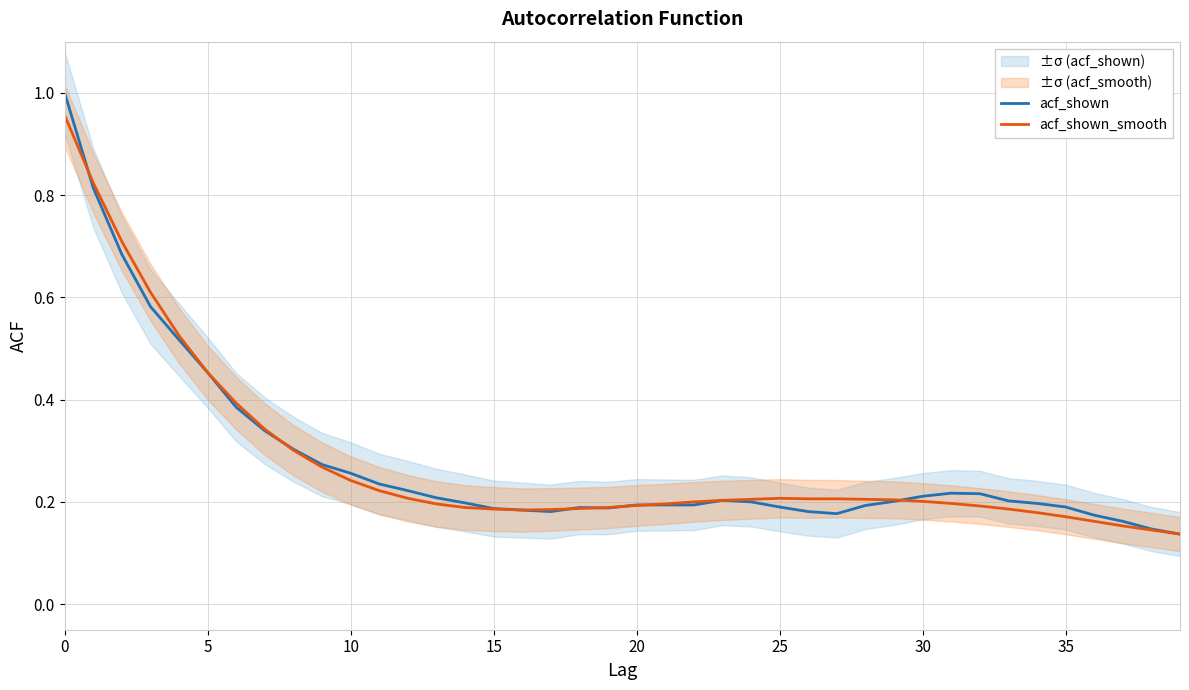

True or false: acf_shown_smooth has more than 0 points higher than both neighbors.

True